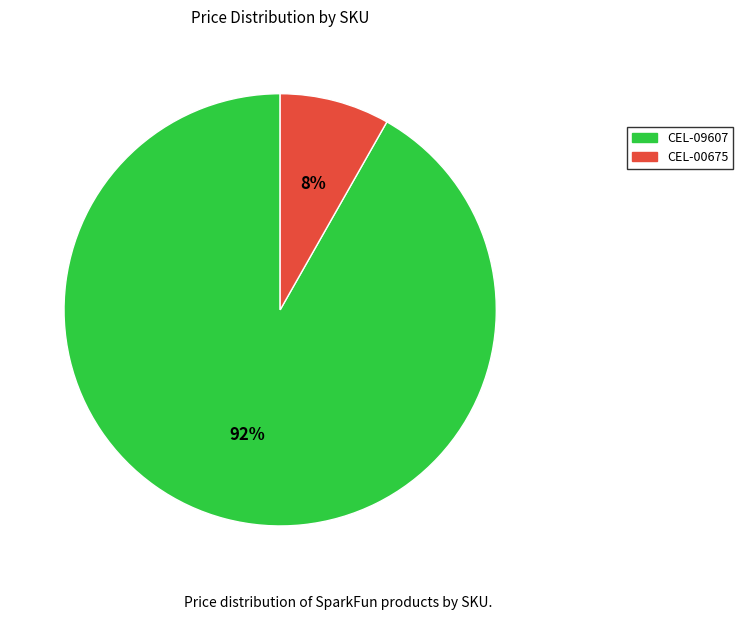

Which category has the biggest portion of the pie?

CEL-09607